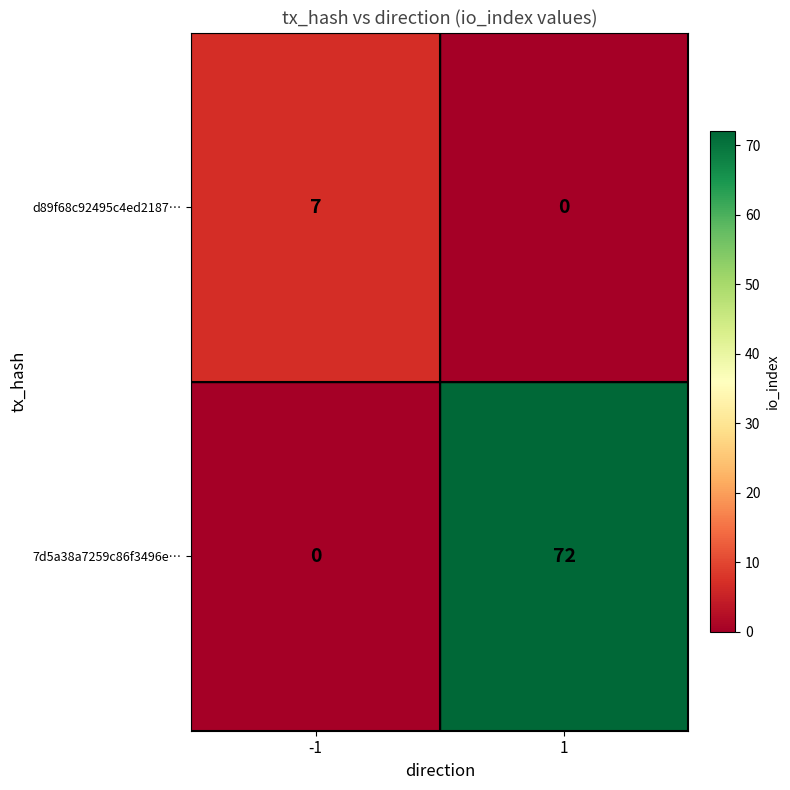

What is the difference between the highest and lowest values at 1?

72